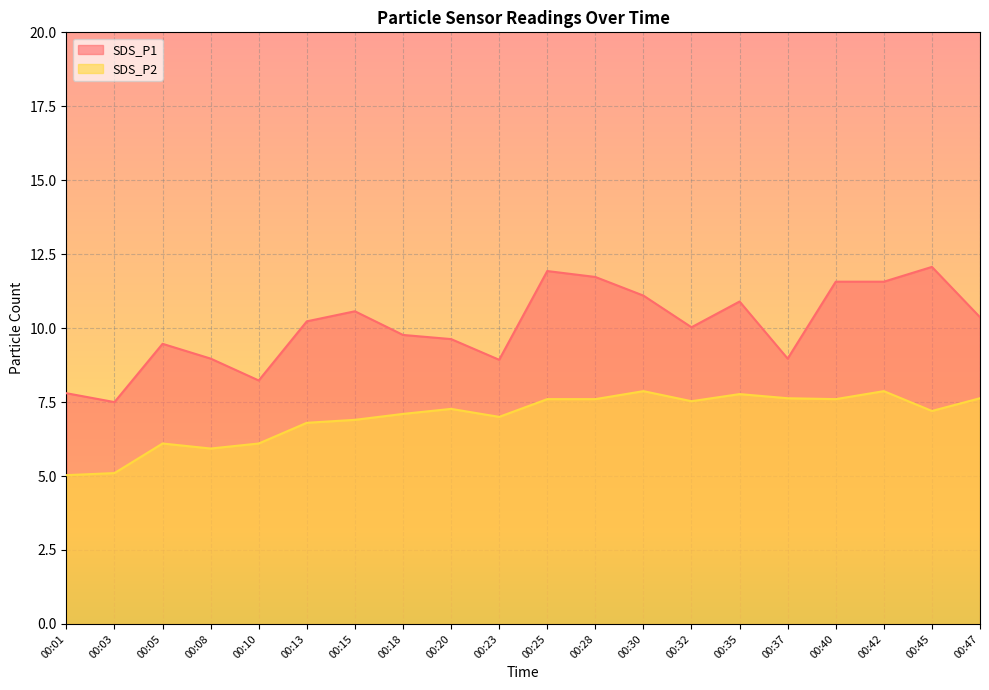

What is the sum of all SDS_P1 values?

201.3